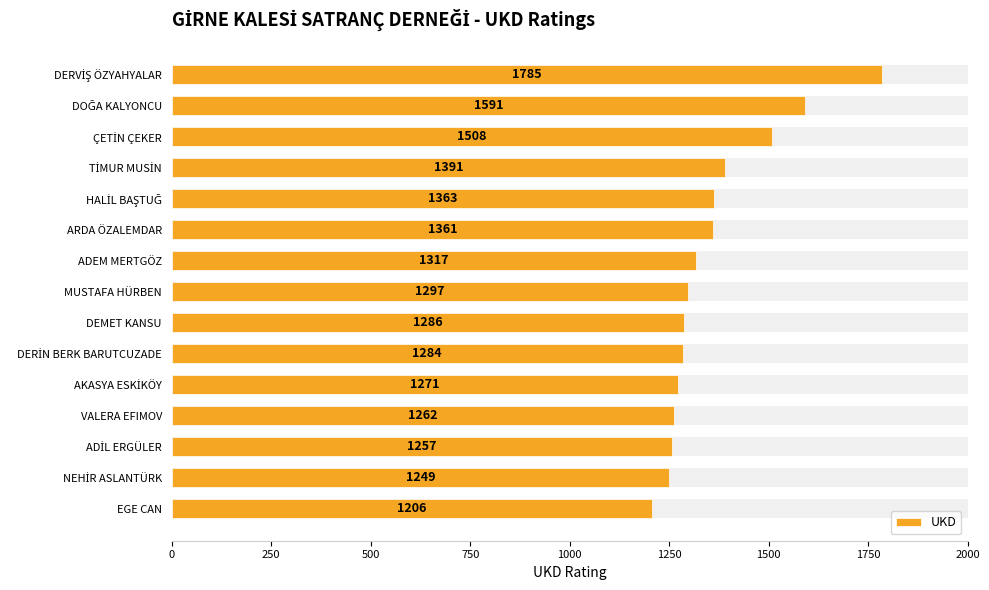

How many bars are there in total?

15